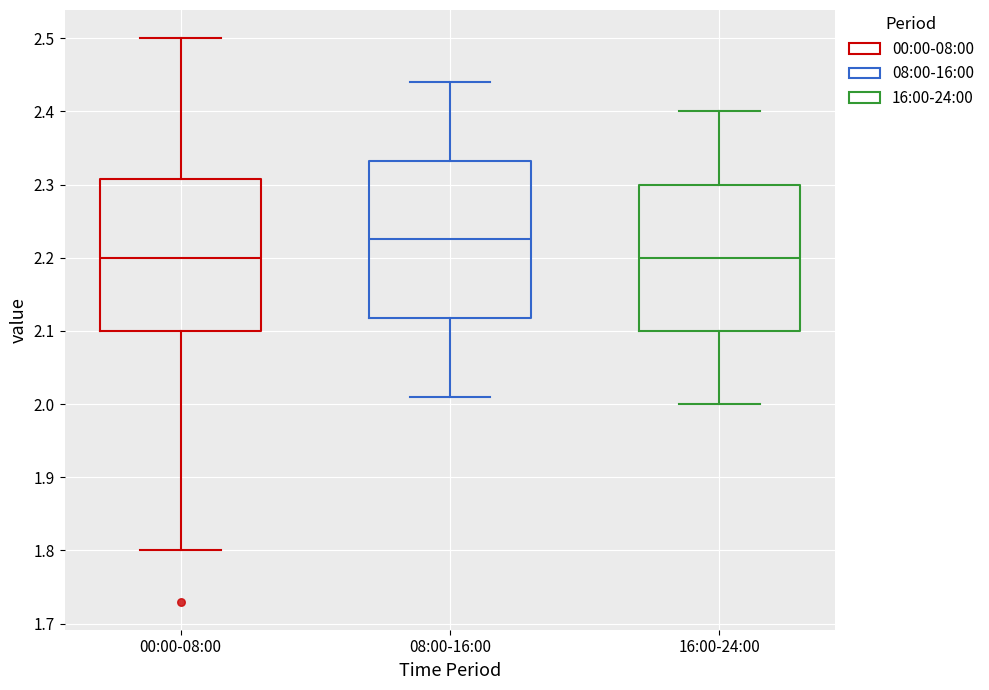

Which box's median line is the highest?

08:00-16:00